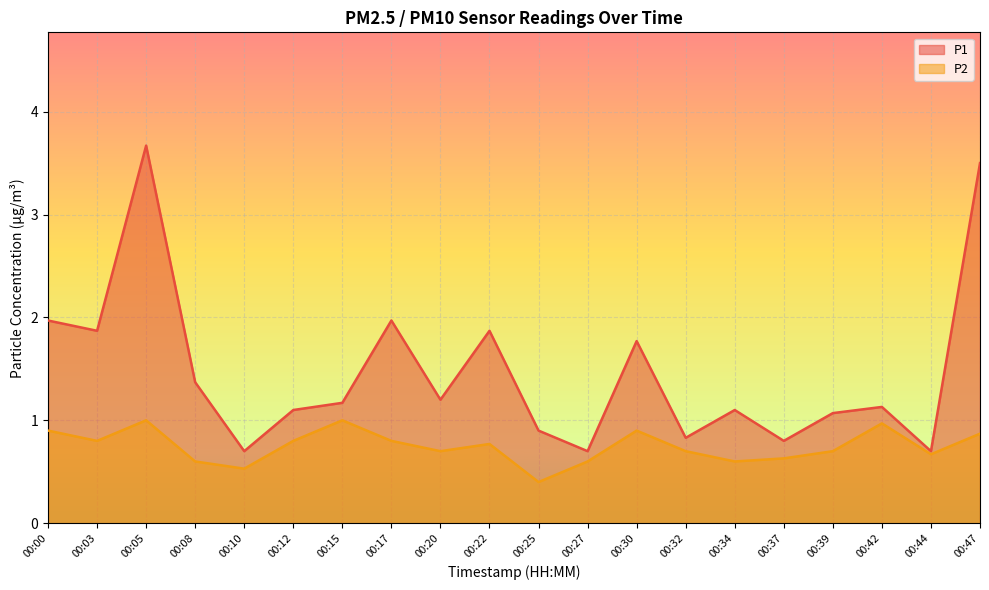

What is the total value across all series at 00:27?

1.3